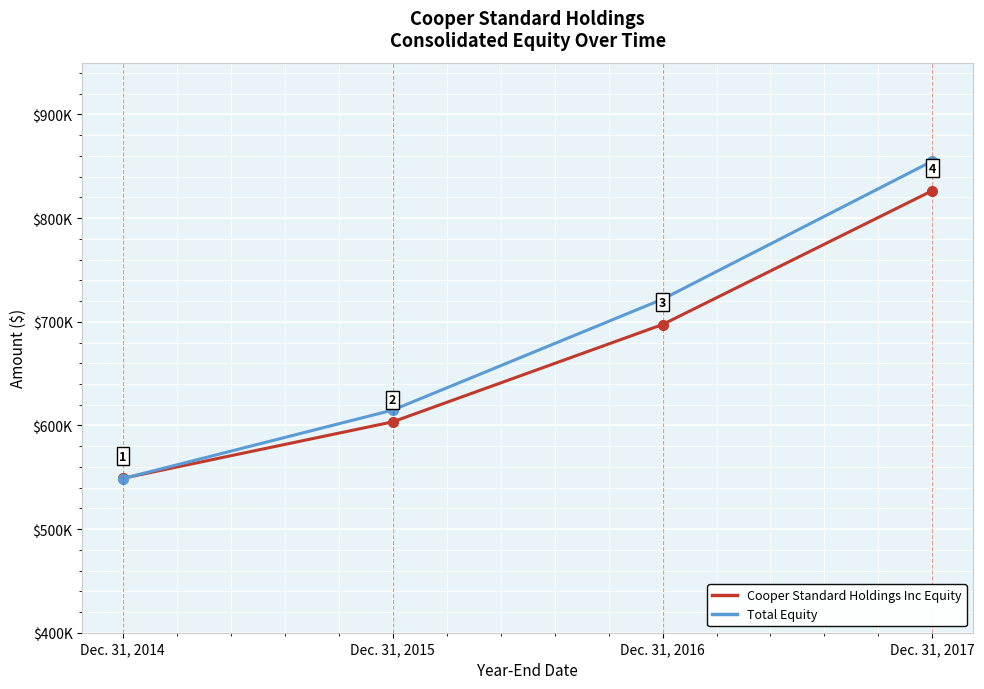

True or false: Total Equity has a value of 1349739 at Dec. 31, 2017.

False